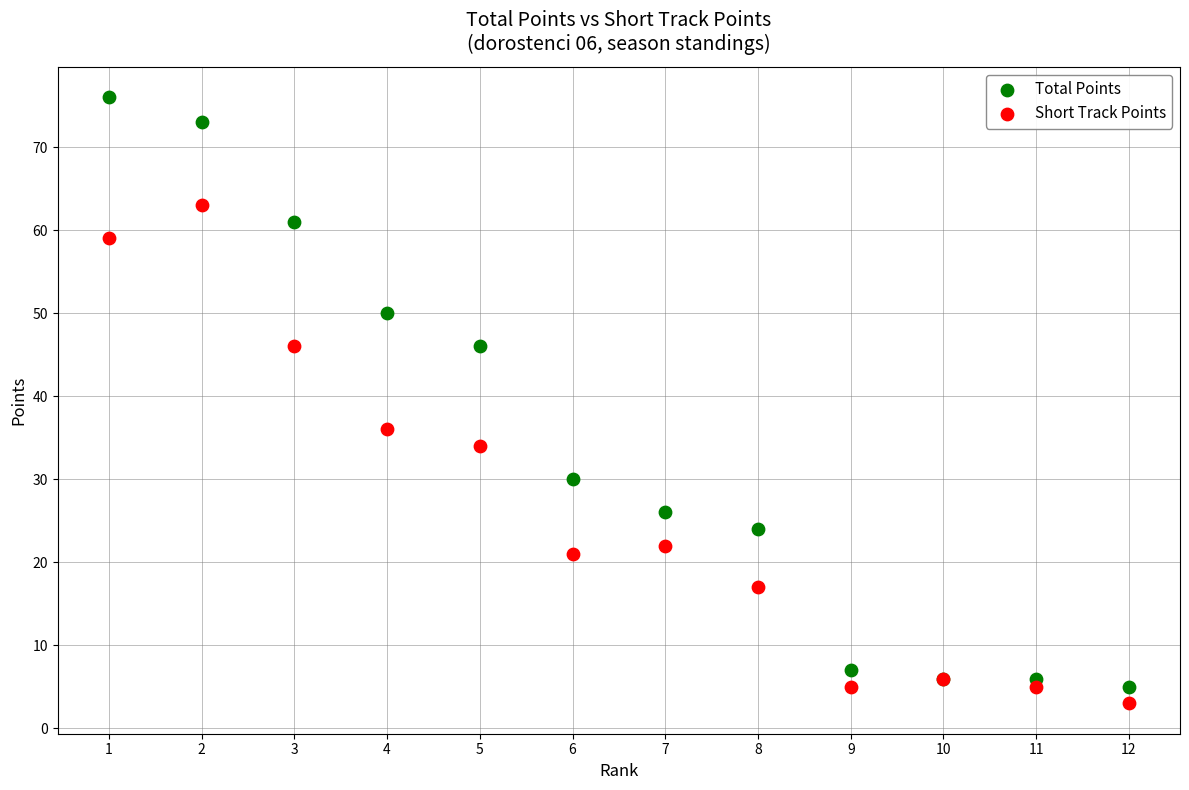

Which series reaches the maximum Y coordinate?

Total Points